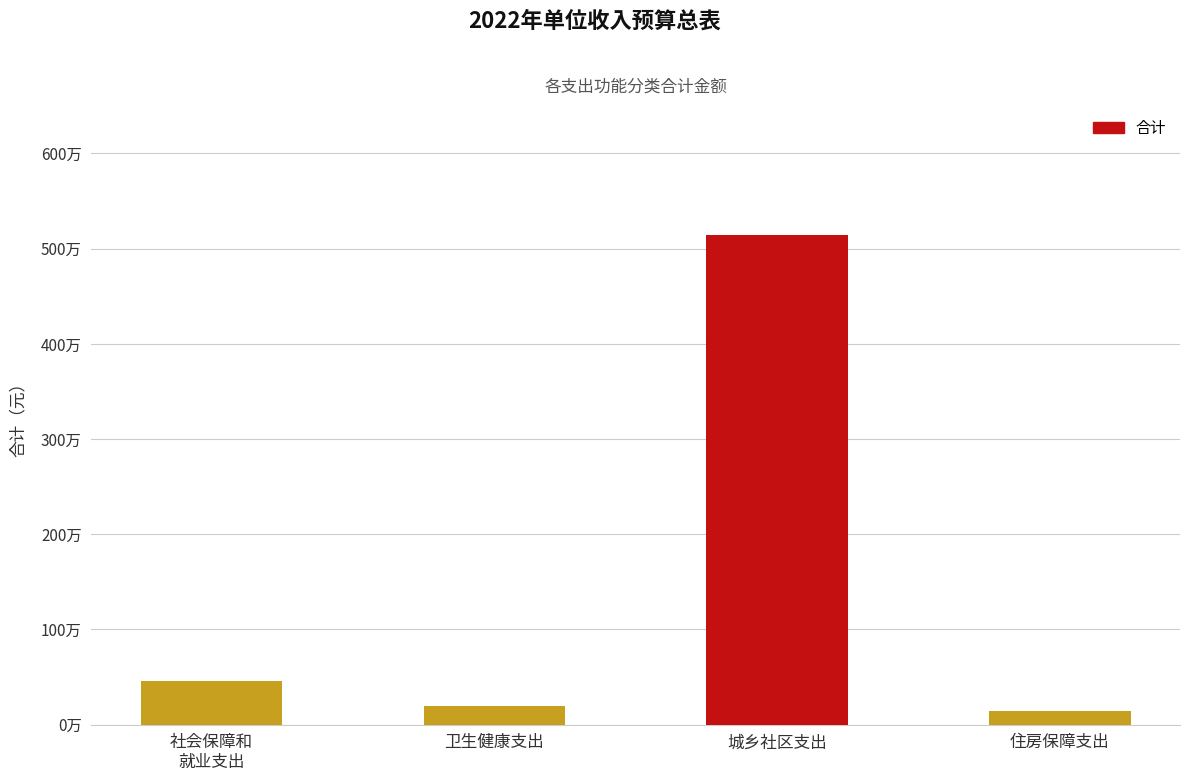

The chart shows a value of 3287355 at 城乡社区支出. True or false?

False